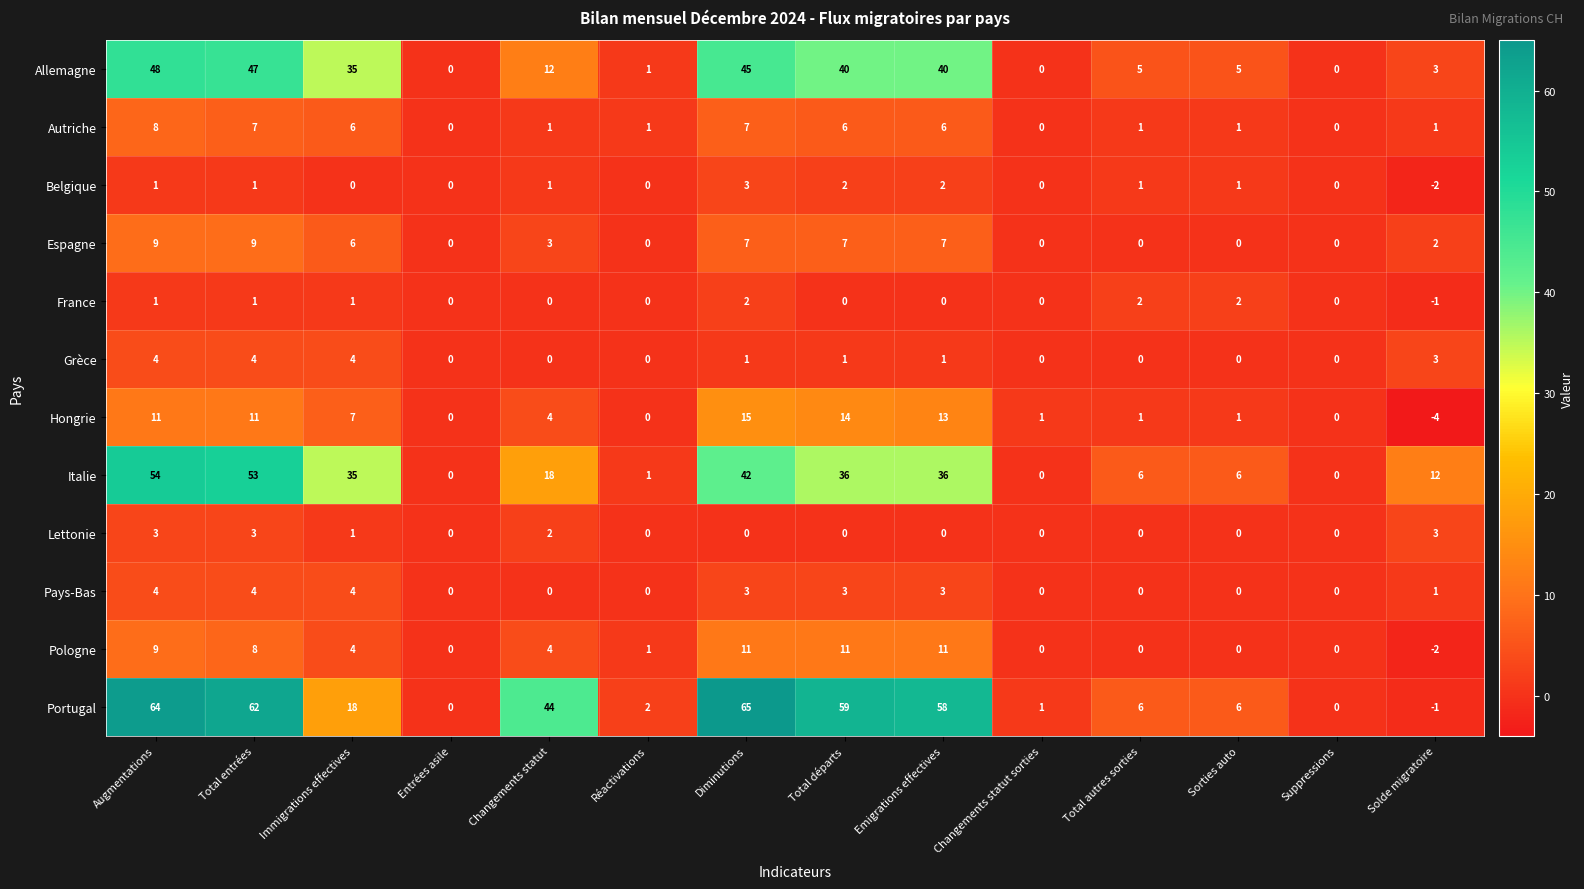

Which series has the largest range (max minus min)?

Portugal